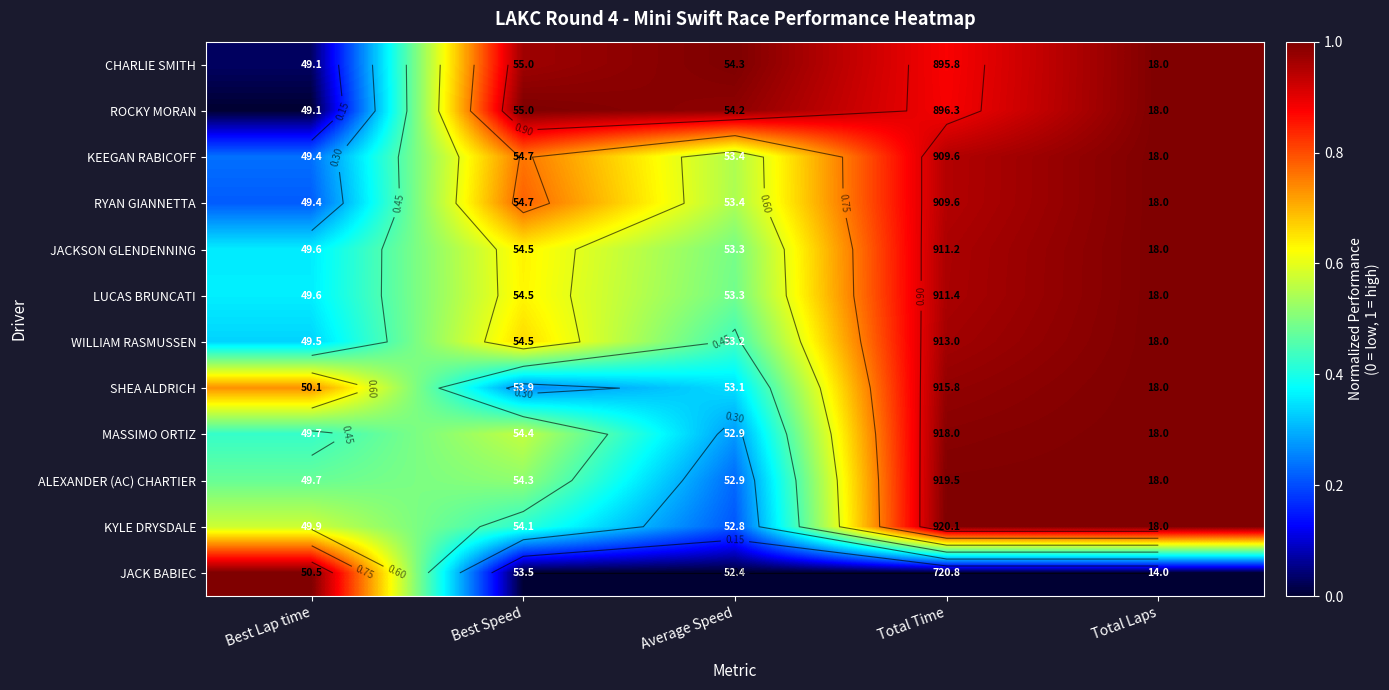

Rank the series at Best Speed from lowest to highest value.

JACK BABIEC, SHEA ALDRICH, KYLE DRYSDALE, ALEXANDER (AC) CHARTIER, MASSIMO ORTIZ, LUCAS BRUNCATI, JACKSON GLENDENNING, WILLIAM RASMUSSEN, KEEGAN RABICOFF, RYAN GIANNETTA, CHARLIE SMITH, ROCKY MORAN